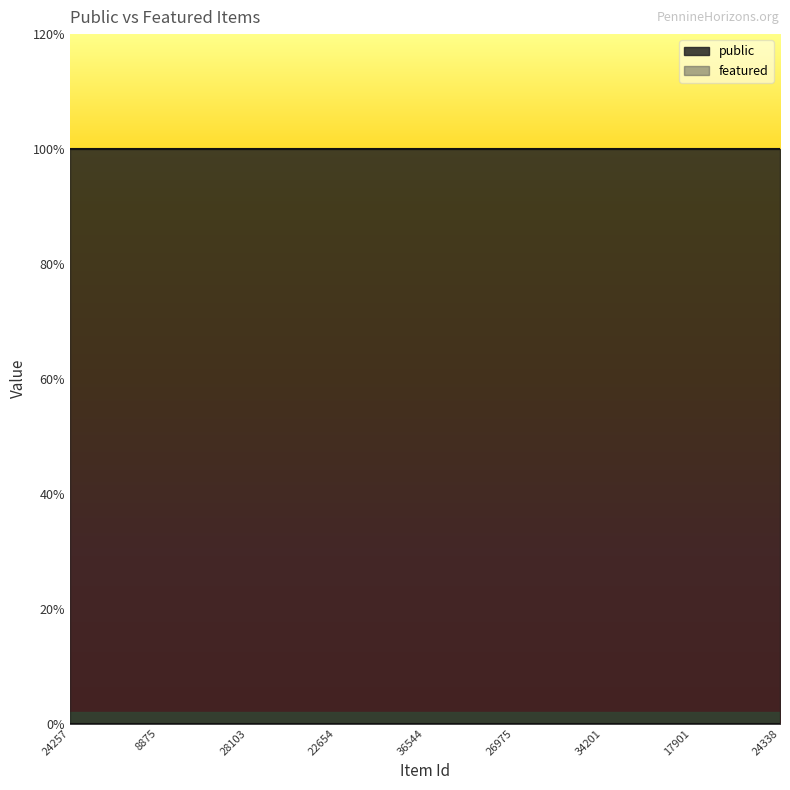

What position from the left is 4782?

14